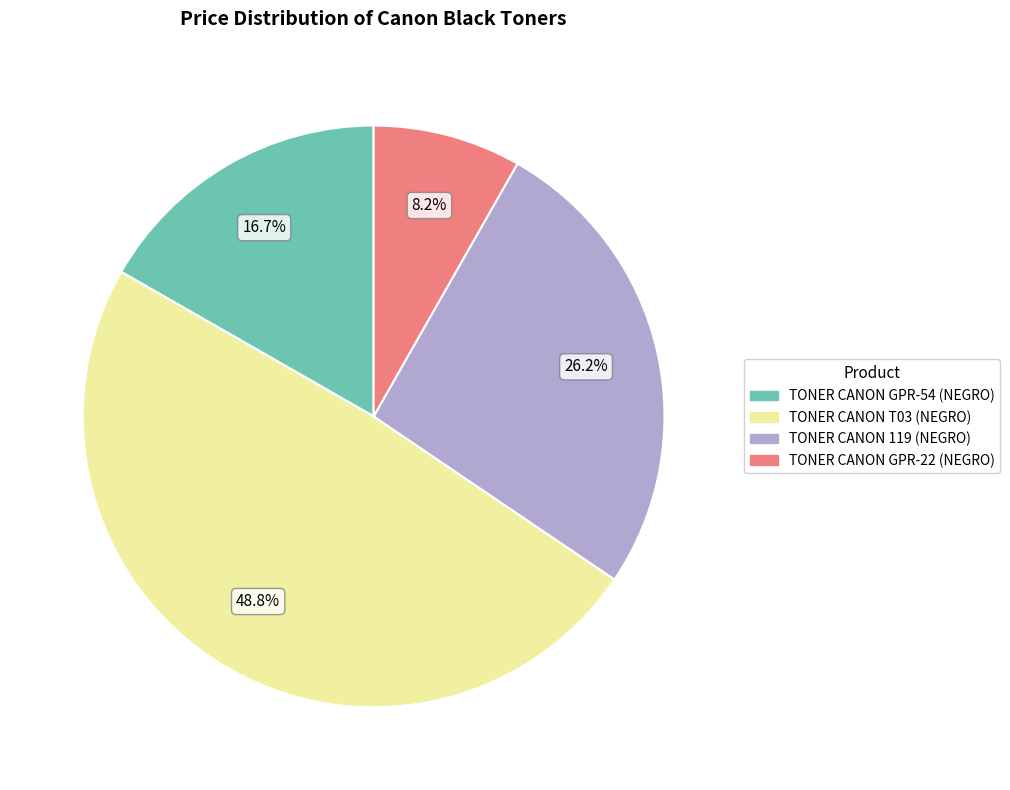

Approximately how many times larger is the value at TONER CANON 119 (NEGRO) compared to TONER CANON GPR-22 (NEGRO)?

3.2